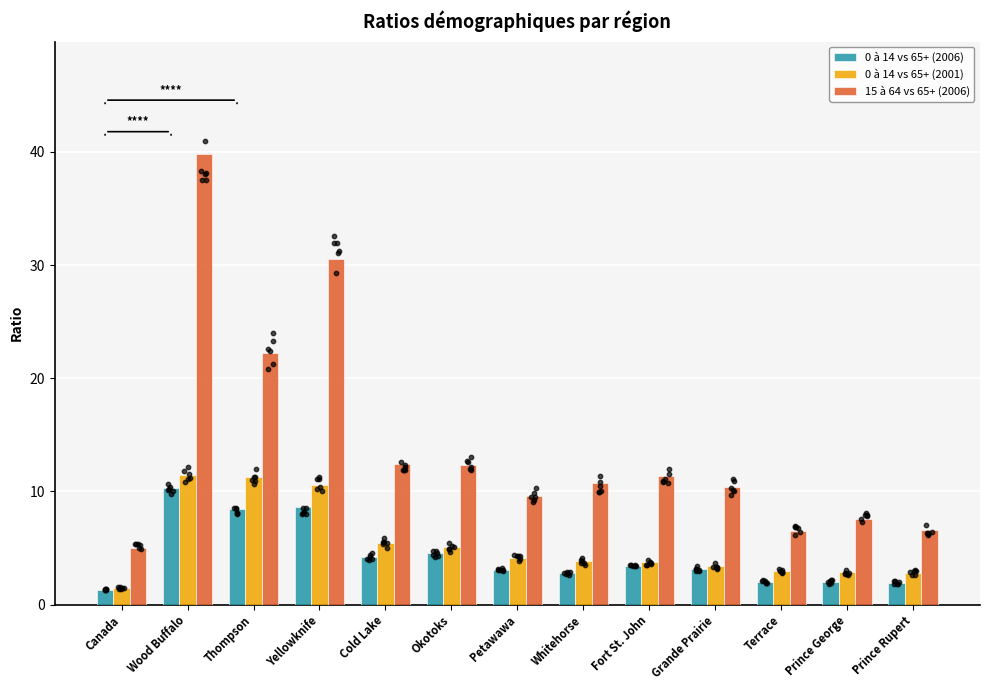

Which series has the widest spread of Y values?

15 à 64 vs 65+ (2006)